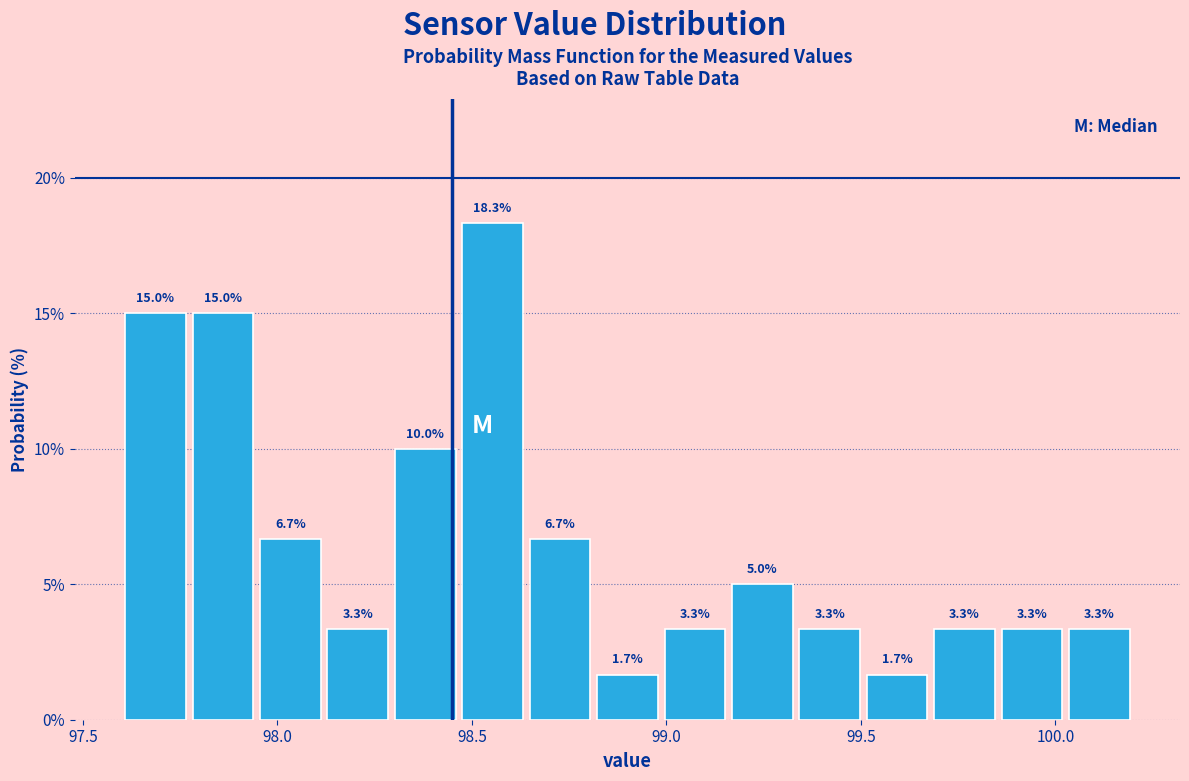

Read against the x-axis, roughly where is the centre of the tallest bar?

98.55